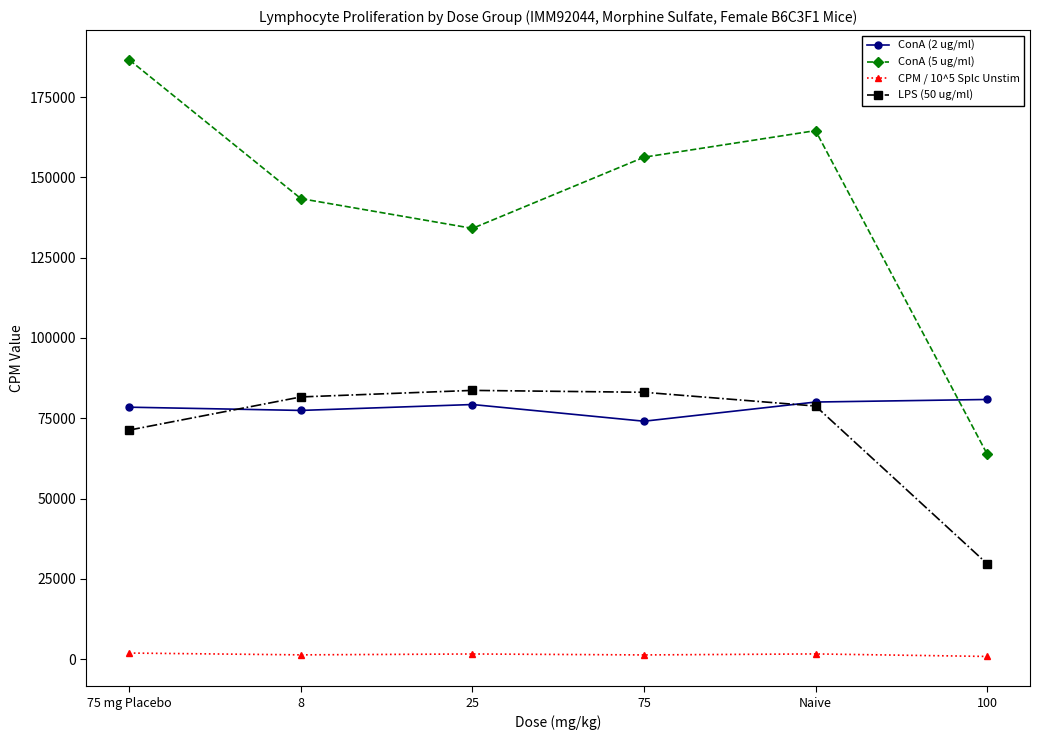

At which category is the sum across all series the highest?

75 mg Placebo